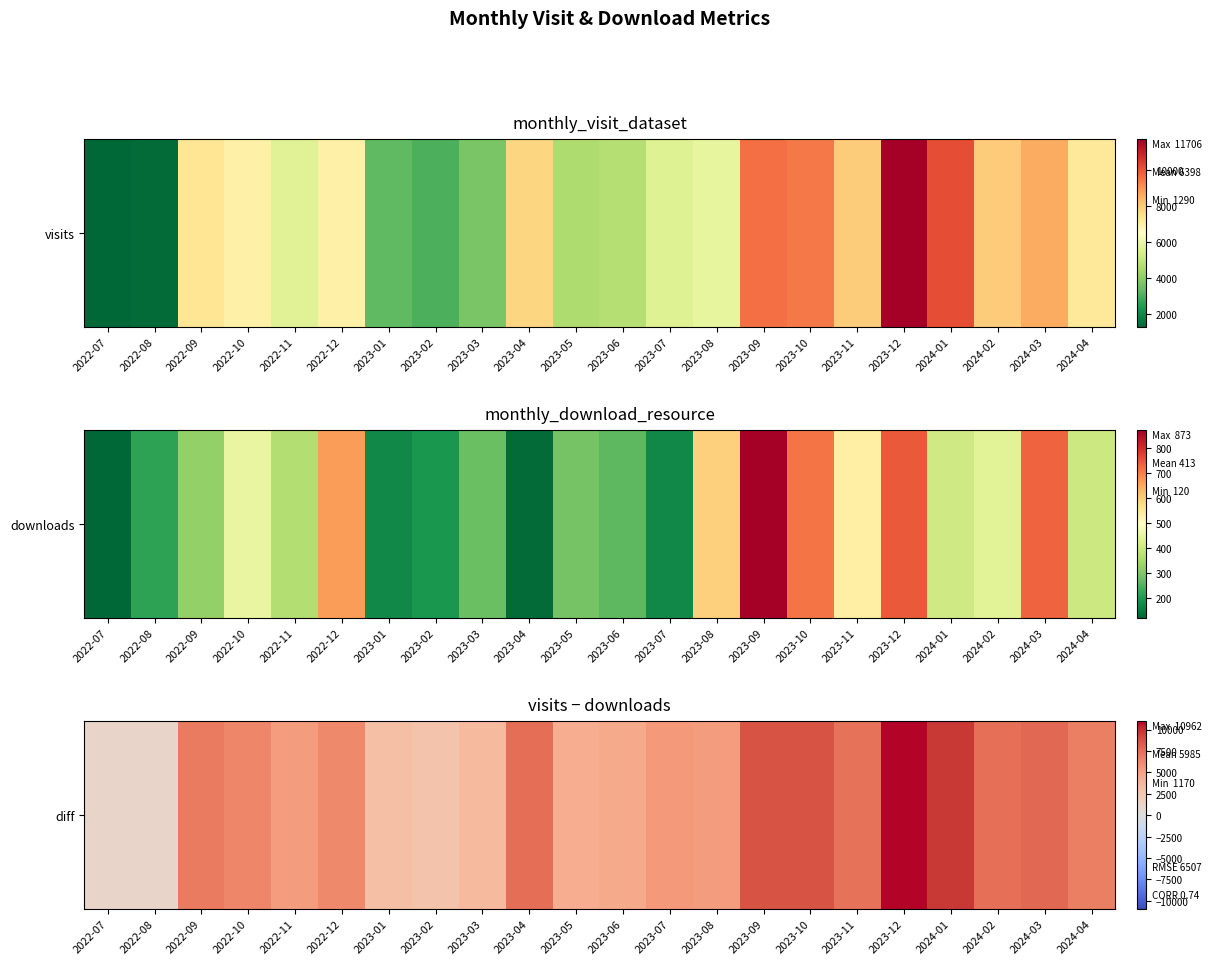

Reading left to right, list all the values displayed in this chart.

2022-07=1170	2022-08=1186	2022-09=7007	2022-10=6498	2022-11=5301	2022-12=6281	2023-01=3114	2023-02=2825	2023-03=3450	2023-04=7592	2023-05=4320	2023-06=4472	2023-07=5457	2023-08=5281	2023-09=8705	2023-10=8688	2023-11=7428	2023-12=10962	2024-01=9744	2024-02=7493	2024-03=7864	2024-04=6833